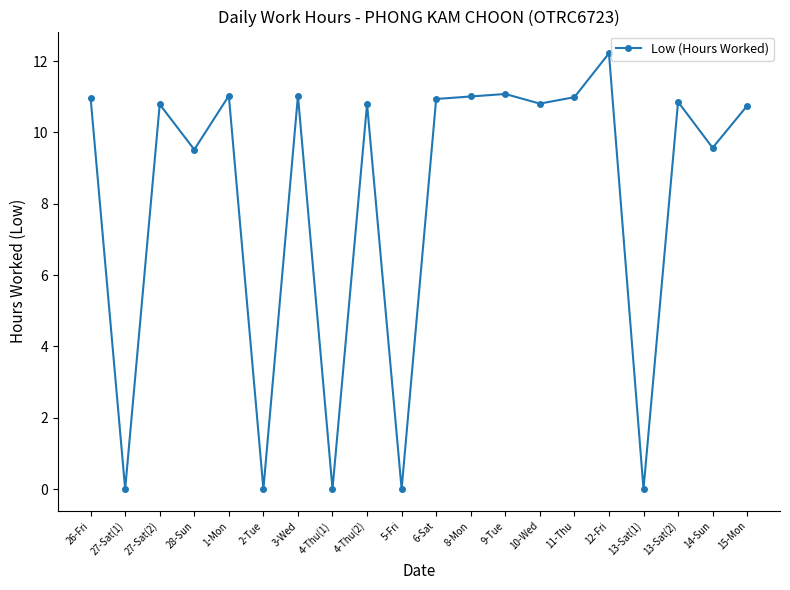

True or false: there are more than 1 points higher than both neighbors.

True